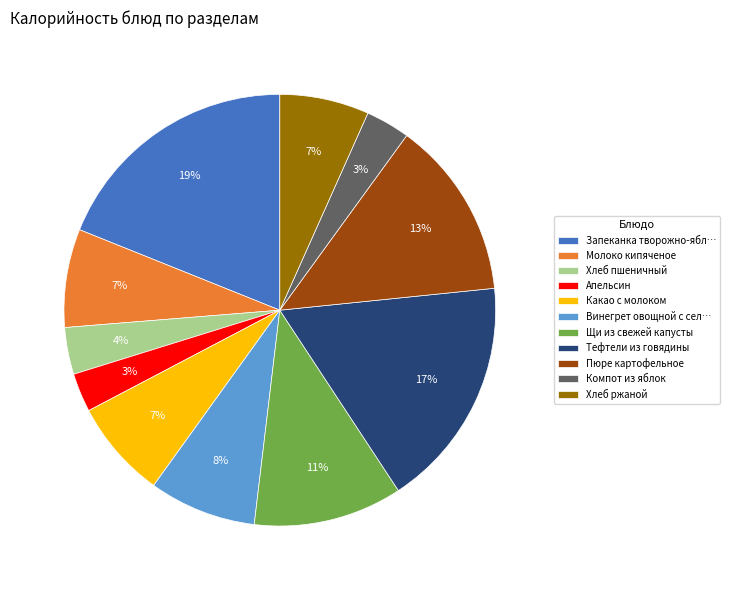

Does any single category account for the majority?

No